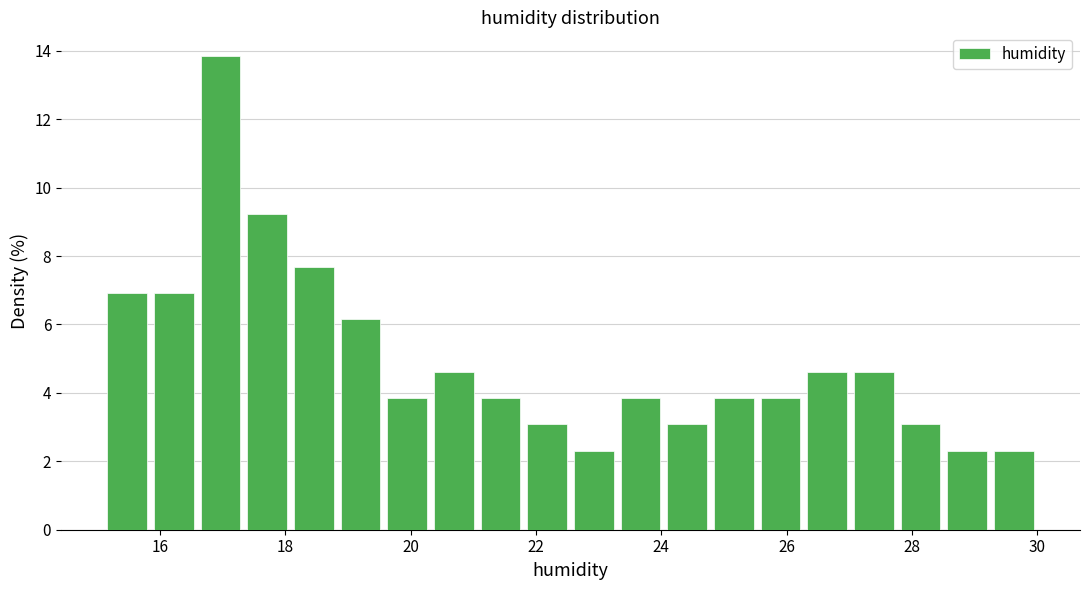

Around what value on the x-axis is the tallest bar? Give the approximate position of its centre, as read against the axis.

17.0